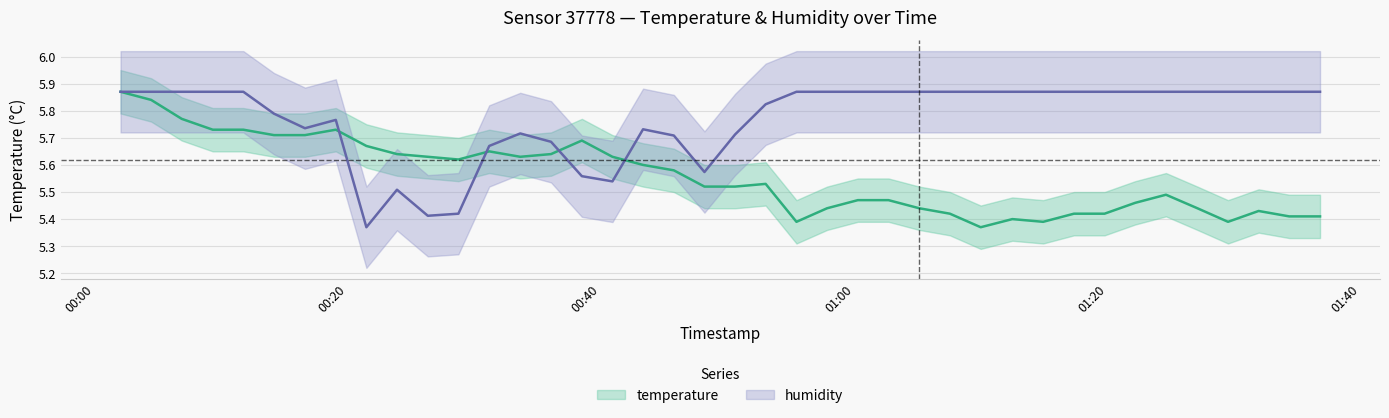

True or false: humidity has a value of 10.2 at 21.

False